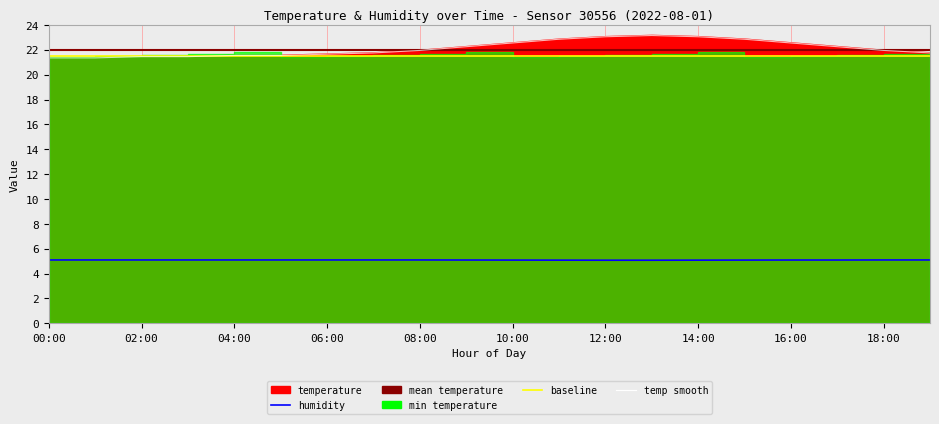

What is the highest value of the temperature series?

23.1